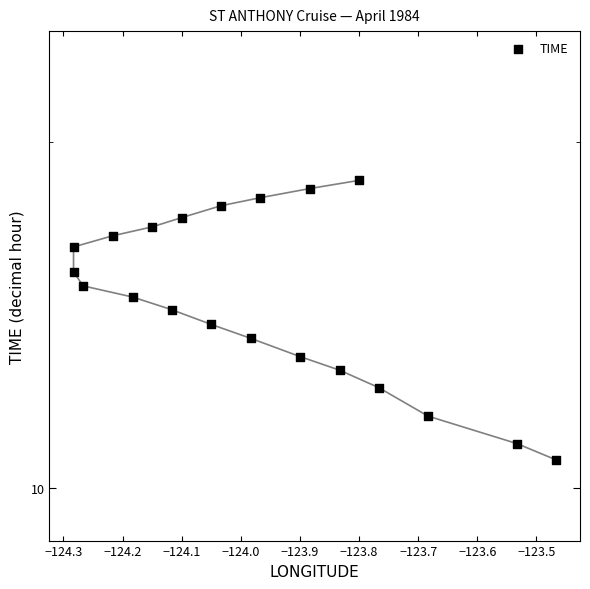

Approximately how many times larger is the value at −123.5 compared to −124.0?

1.2